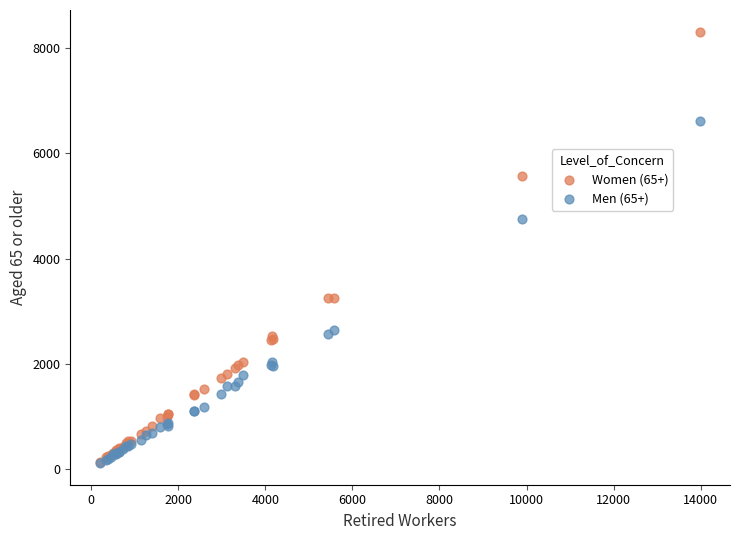

Across all series, what Y value is closest to 4212?

4755